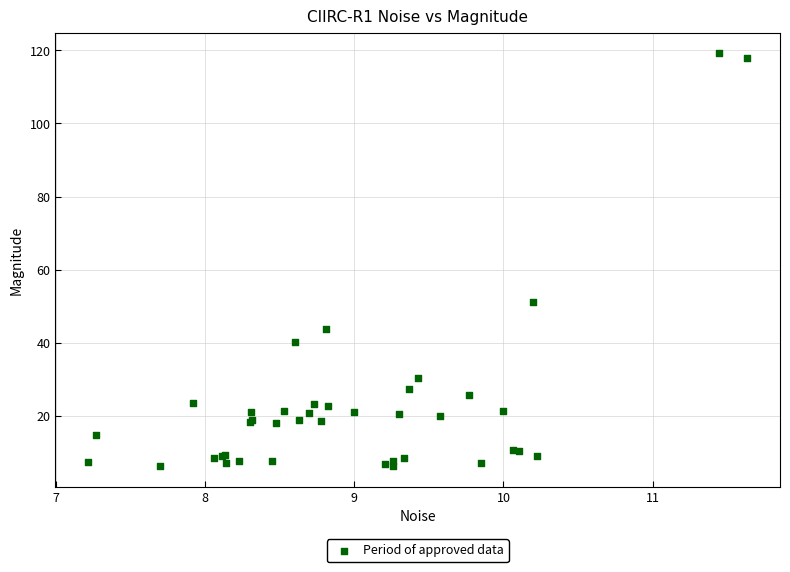

What Y value in the scatter plot is closest to 62?

51.3